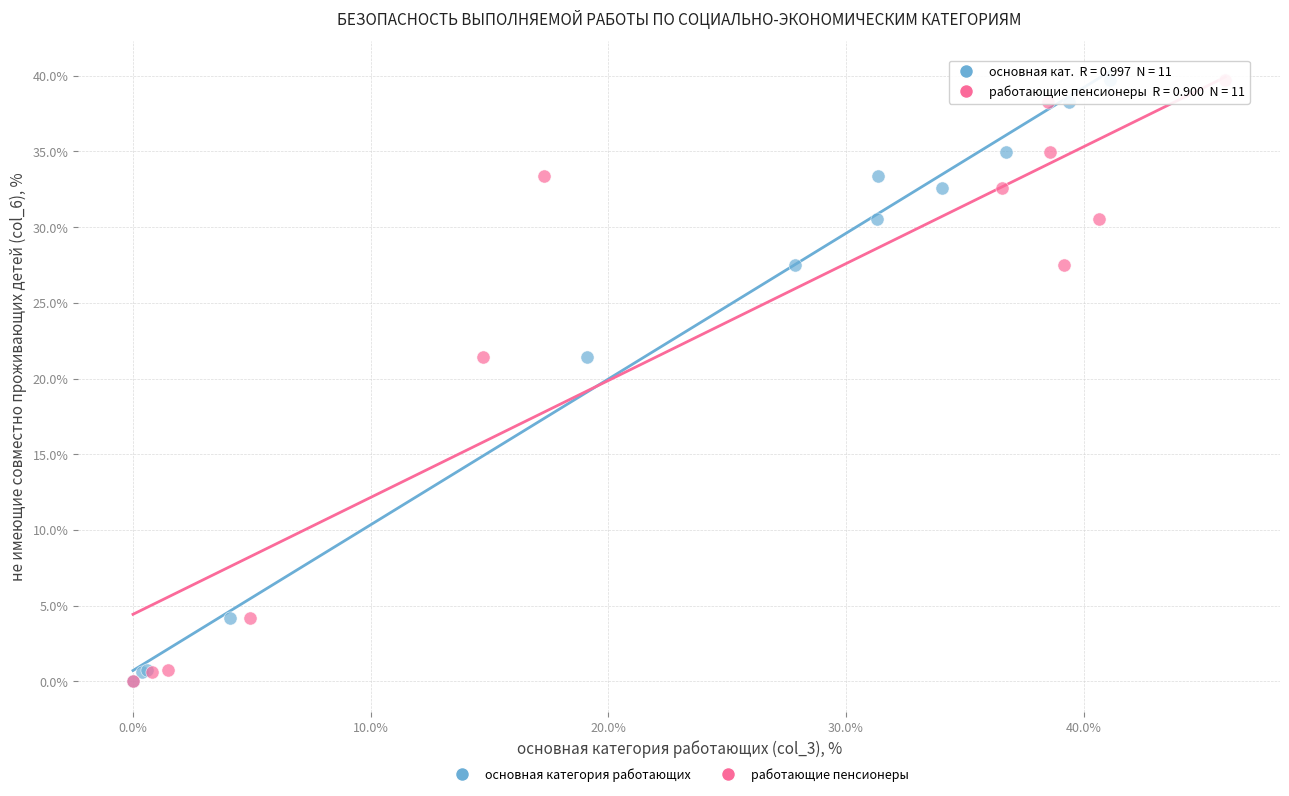

What are all the series names shown in the legend?

основная категория работающих, работающие пенсионеры